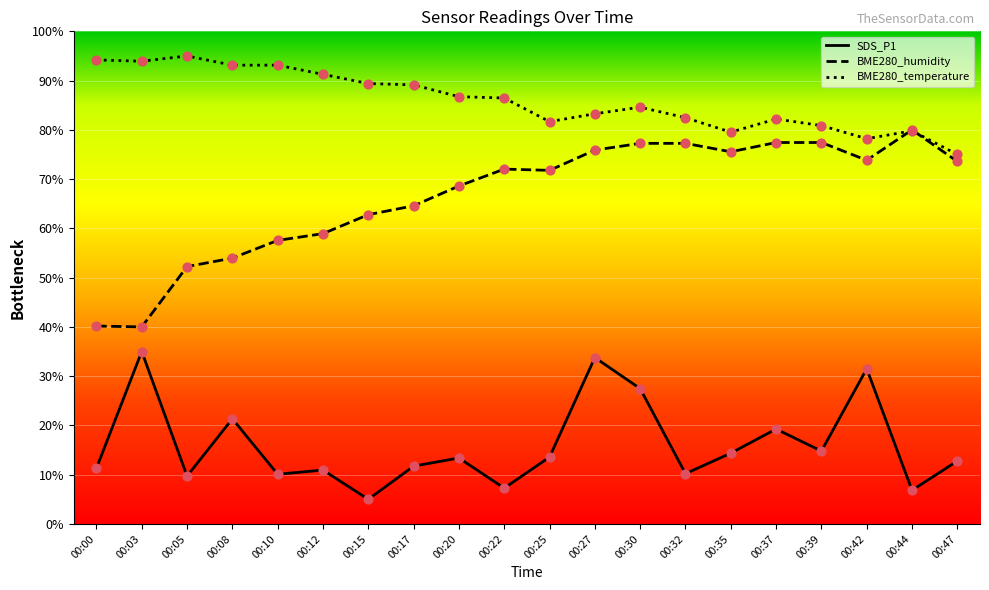

At how many categories does at least one series exceed 12?

20